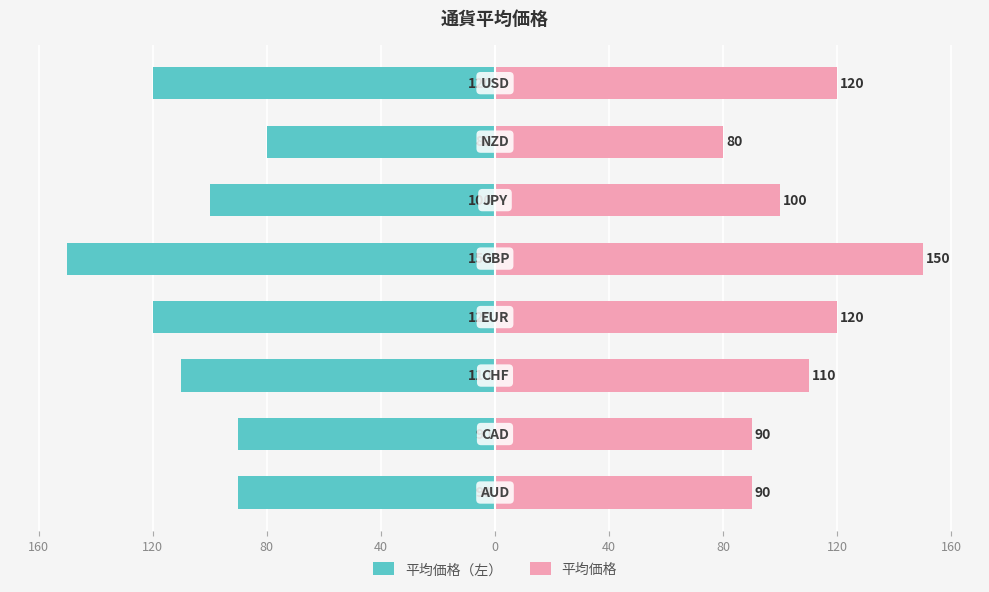

What is the difference between the maximum and minimum values in the 平均価格 series?

70